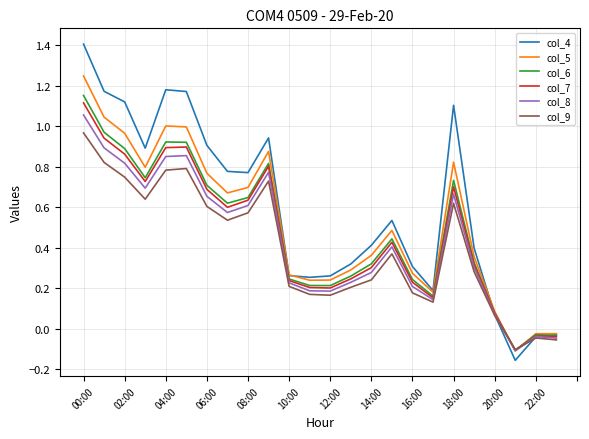

Which series has the largest total across all categories?

col_4